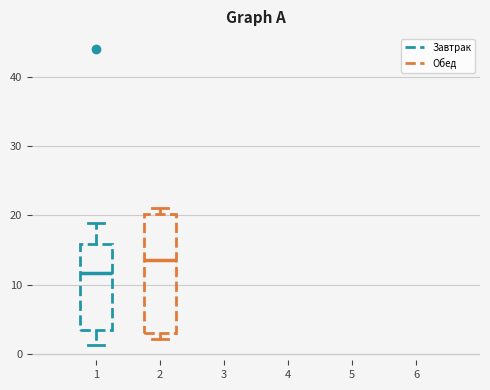

Reading left to right, read every box against the y-axis: the position of its median line, the range the box covers, and the ends of its whiskers. The values are not printed on the chart, so give them approximately, as read against the axis.

1: median 12, box 3 to 16, whiskers 1 to 19
2: median 13, box 3 to 20, whiskers 2 to 21